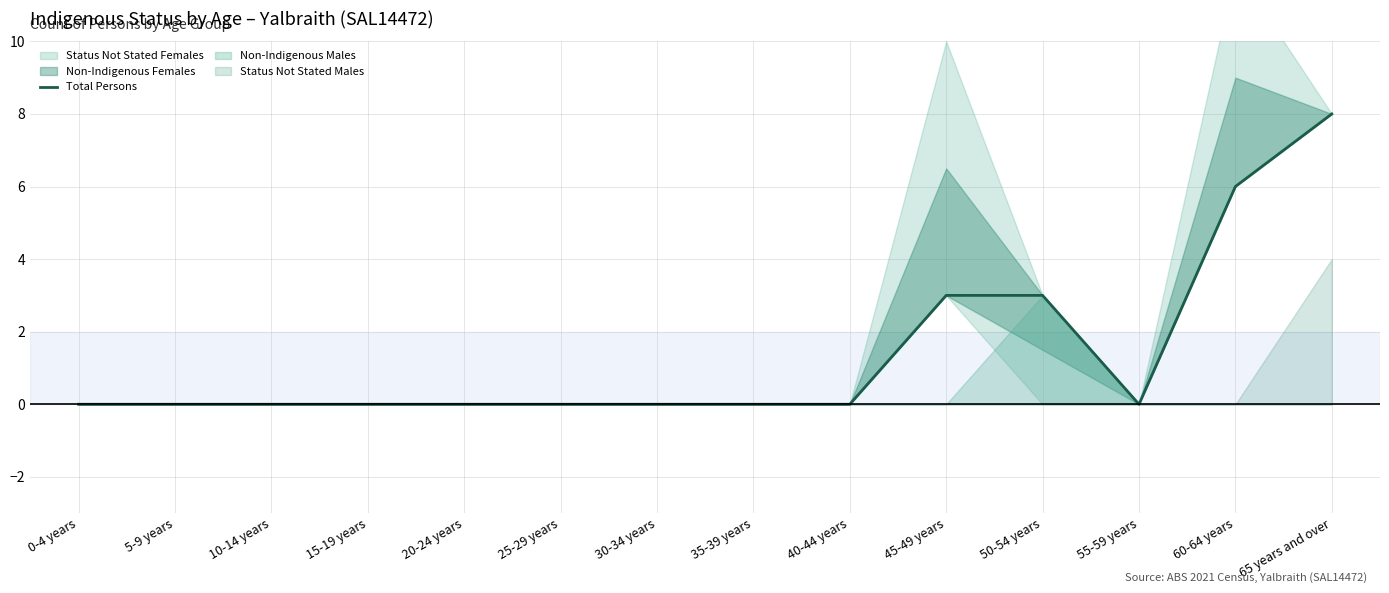

How many values are above zero?

4